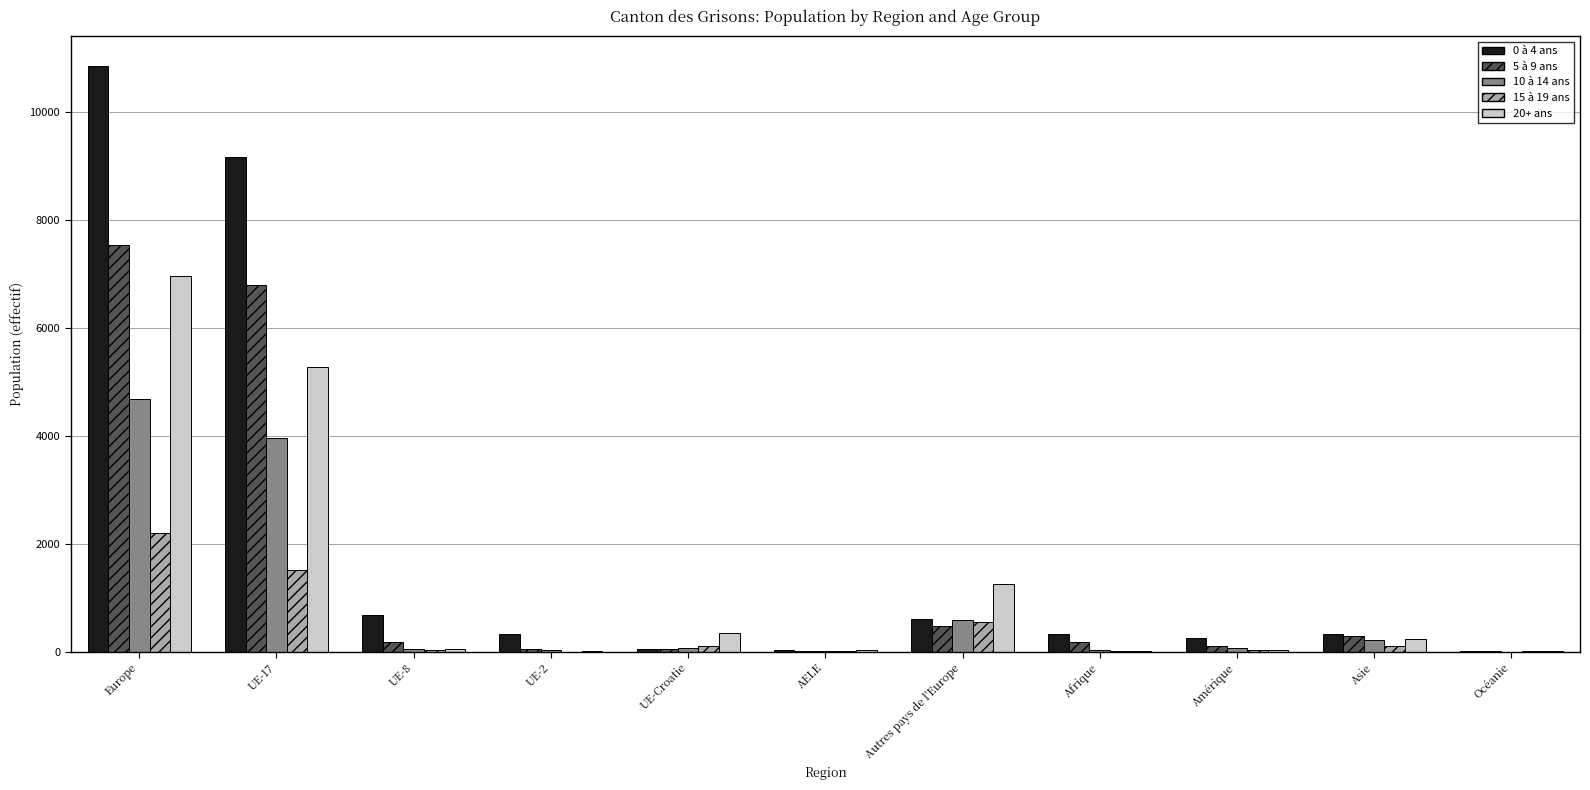

What is the maximum value shown in the chart?

10852